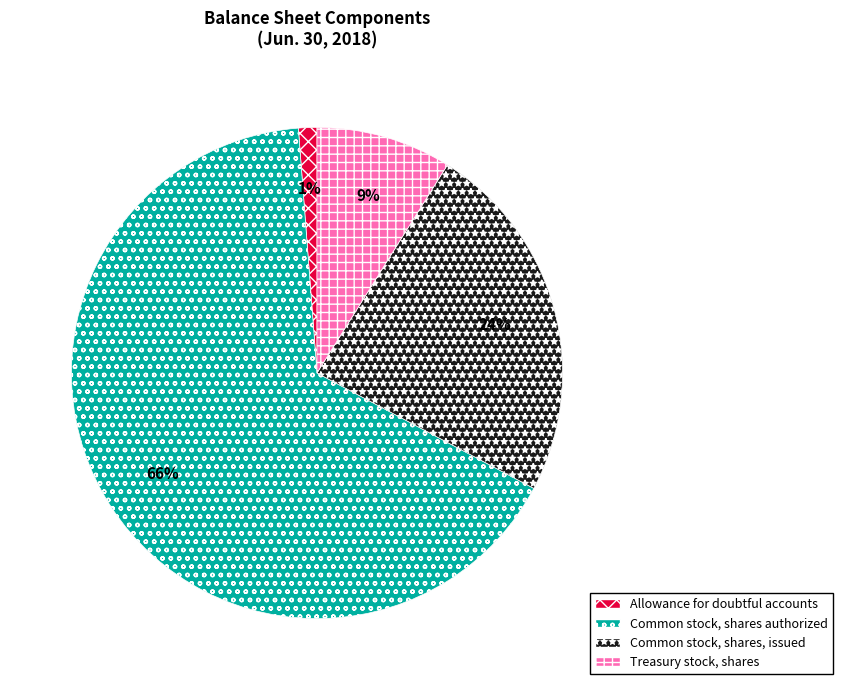

Count the number of slices in the pie.

4